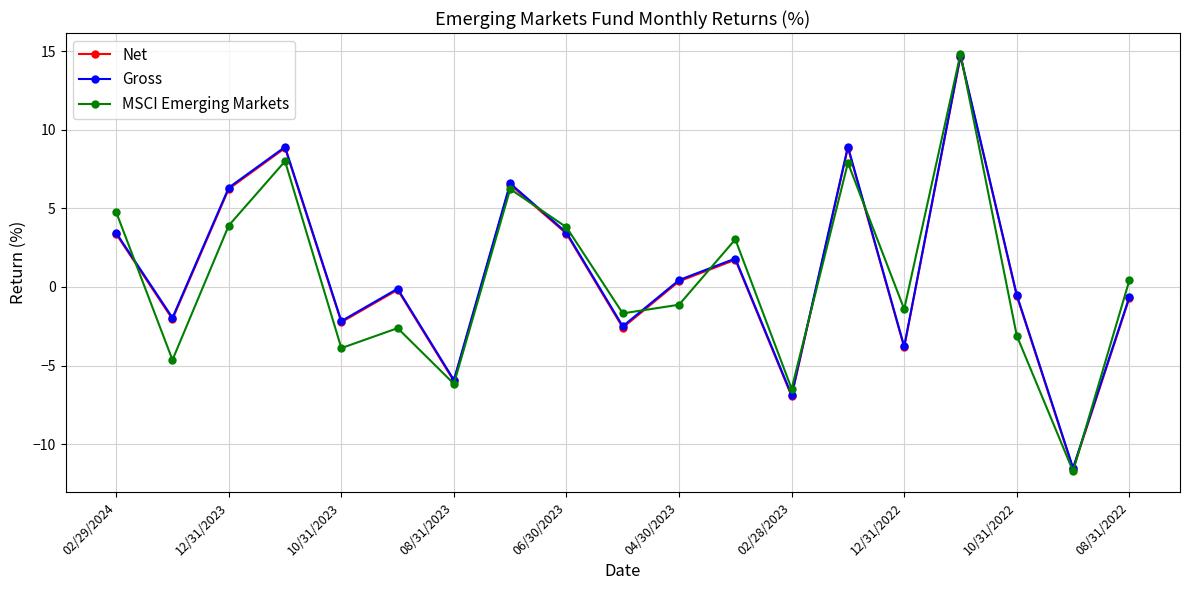

After their last crossing, which series has the higher values: MSCI Emerging Markets or Net?

MSCI Emerging Markets